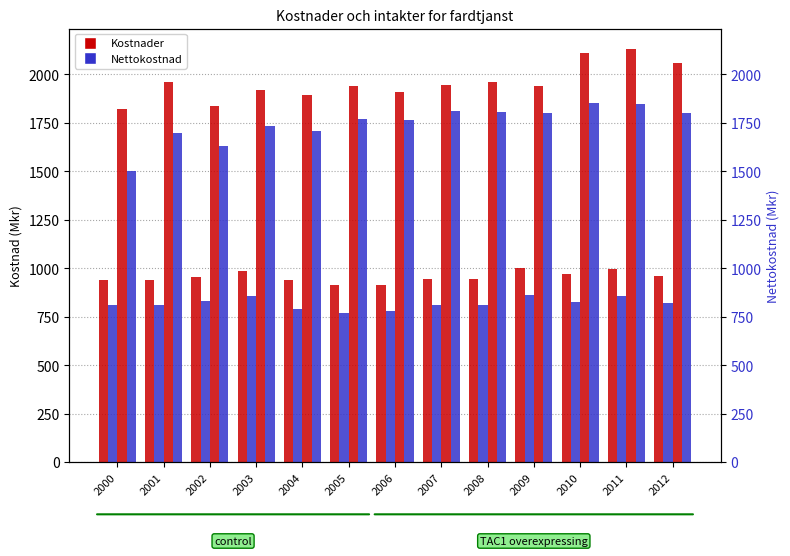

What is the approximate value of Stockholm Nettokostnad at 2009?

861.1